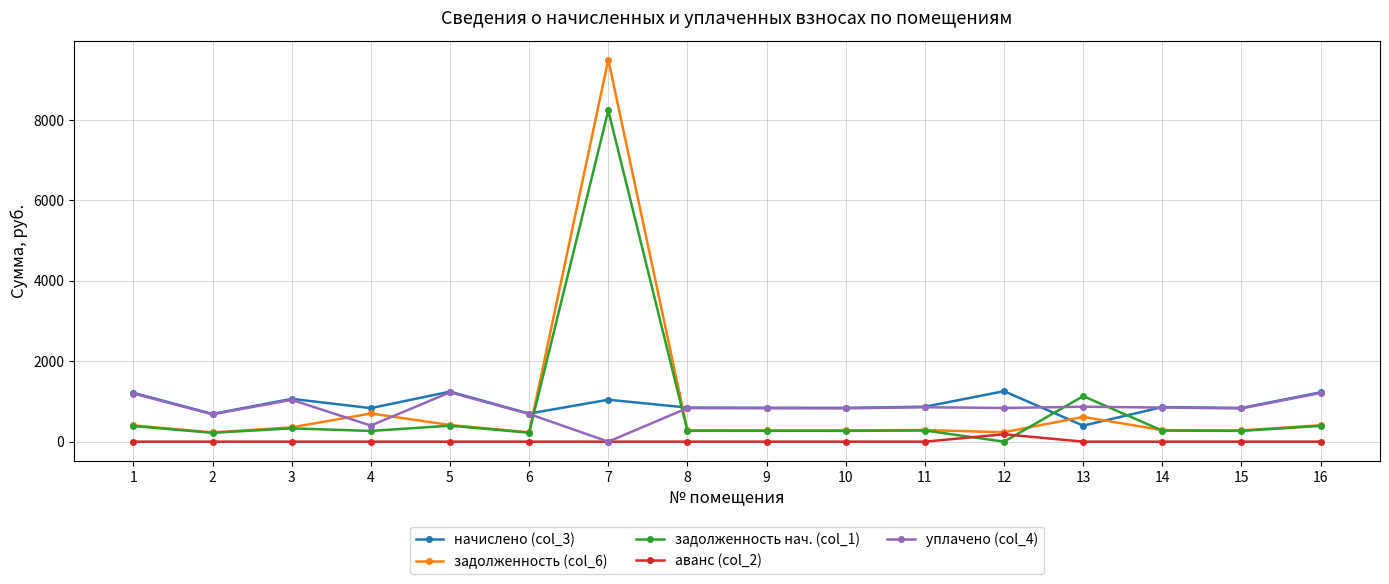

What is the difference between the highest and lowest values at 2?

689.0